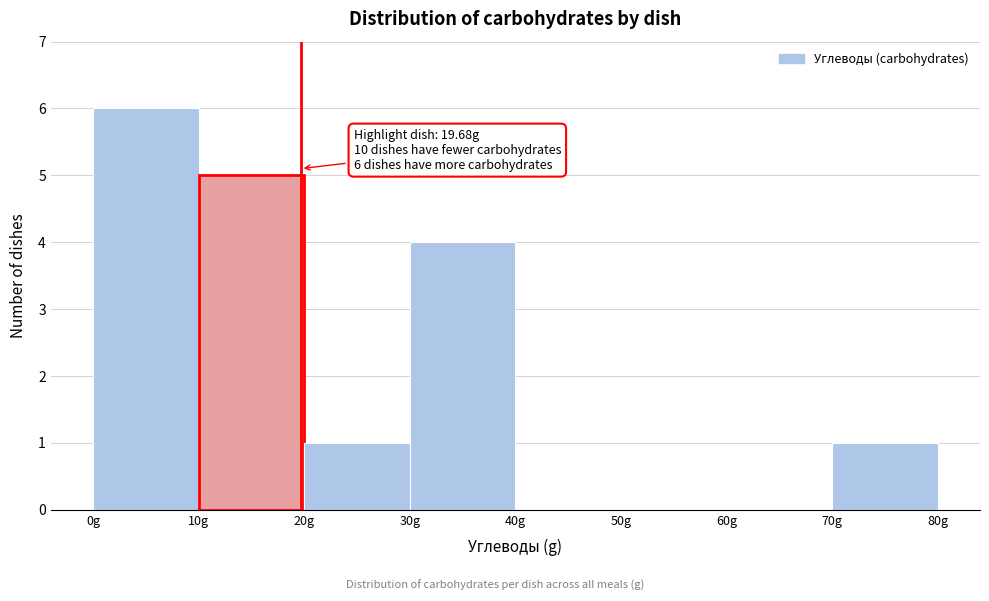

Which range on the x-axis has the tallest bar?

0 to 10